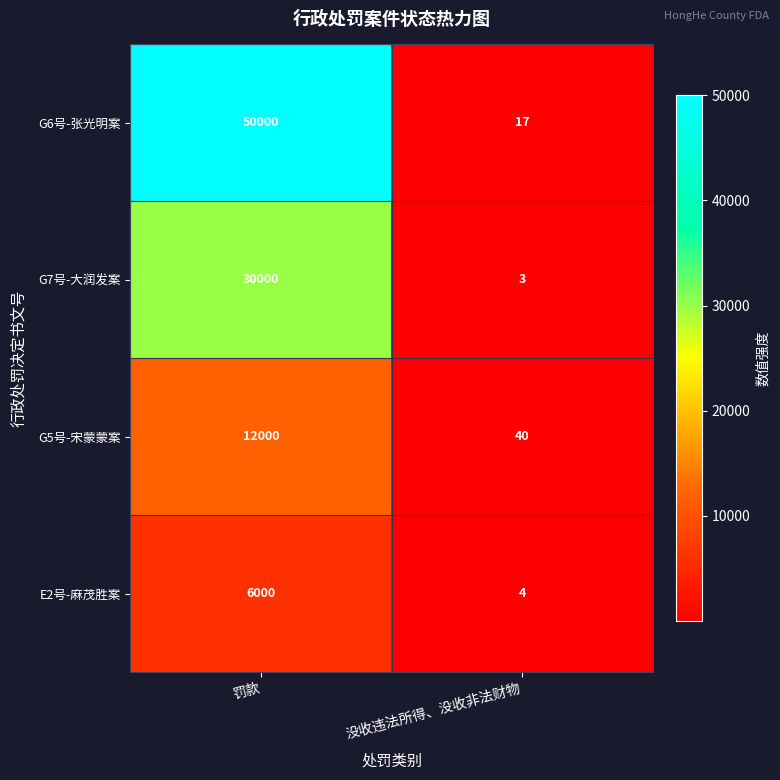

Reading left to right, what are all the values shown in this chart?

G6号-张光明案: 50000	17
G7号-大润发案: 30000	3
G5号-宋蒙蒙案: 12000	40
E2号-麻茂胜案: 6000	4